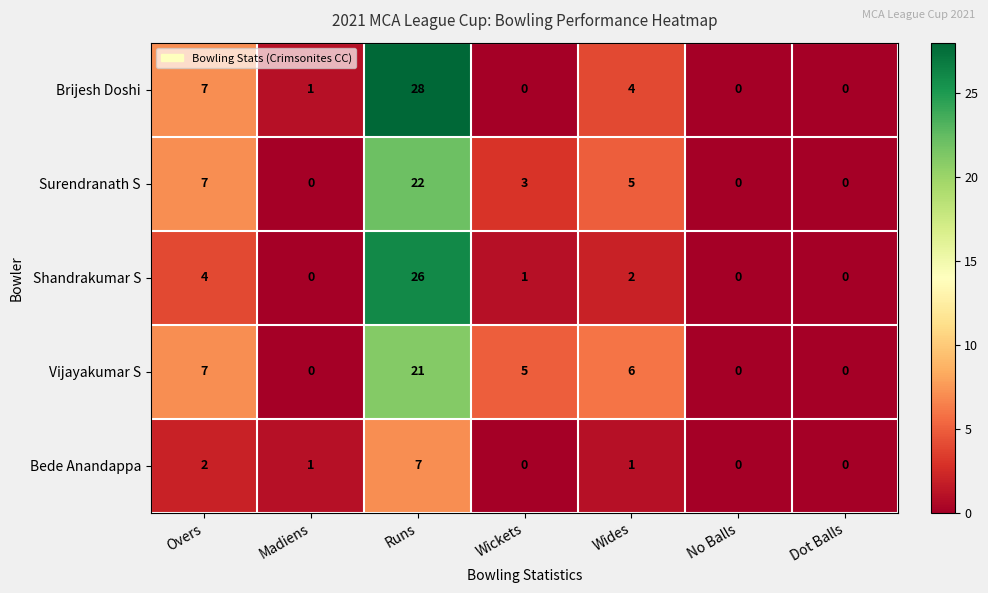

Which label corresponds to the largest value in the chart?

Runs